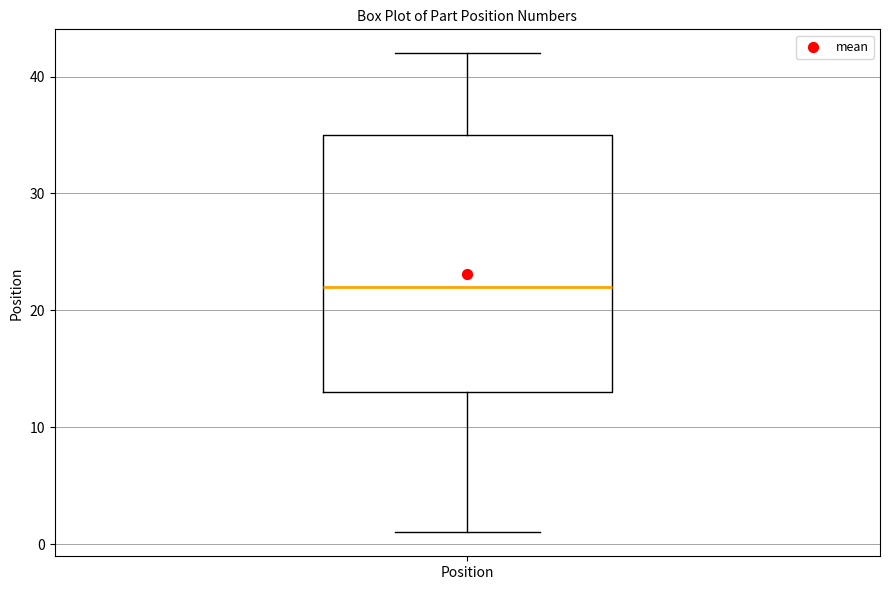

Transcribe this box plot: give where the median line is, the range the box spans, and where the two whiskers end, as read against the y-axis. The values are not printed on the chart, so give them approximately, as read against the axis.

median 22, box 13 to 35, whiskers 1 to 42